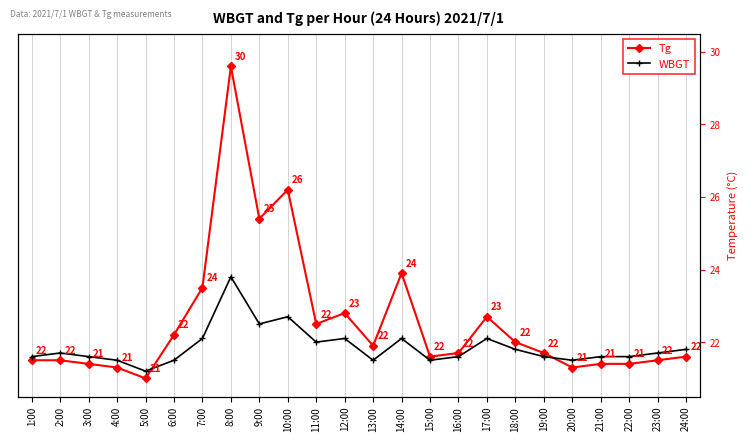

Between 21:00 and 16:00, which is larger?

16:00